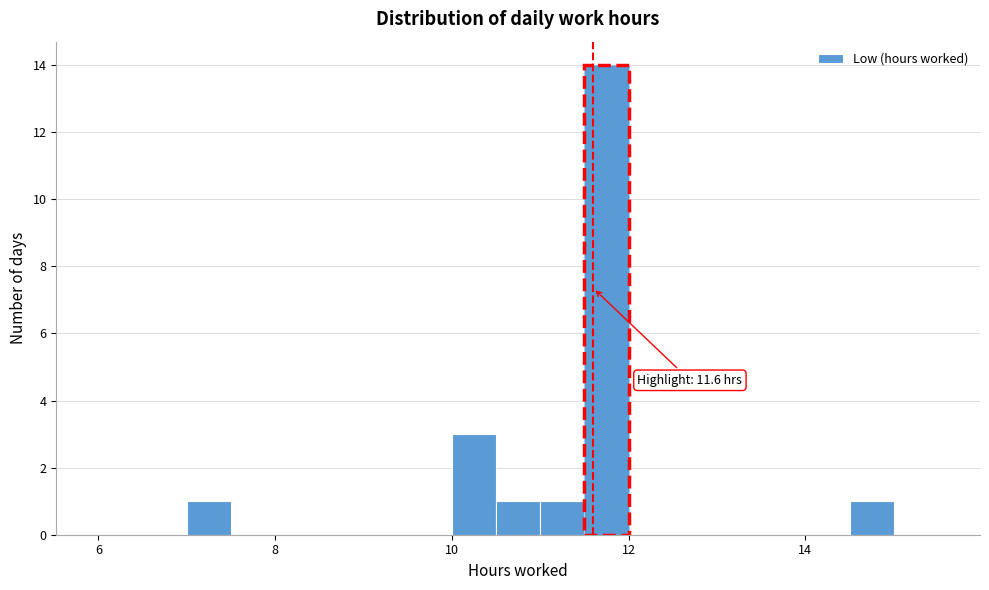

Read against the x-axis, roughly where is the centre of the tallest bar?

11.8